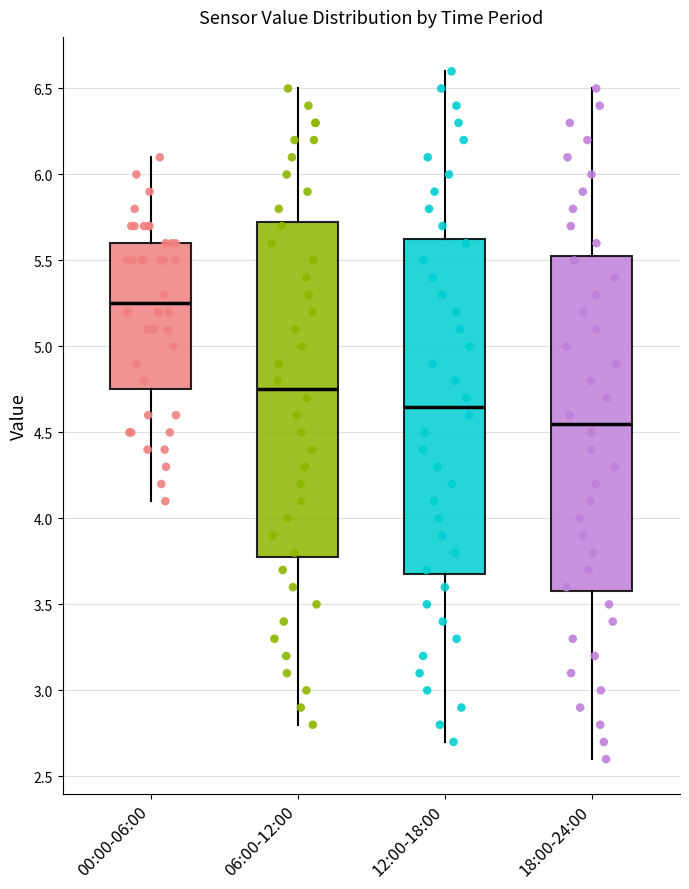

Reading left to right, transcribe this box plot: for each box, give where its median line is, the range the box spans, and where its two whiskers end, as read against the y-axis. The values are not printed on the chart, so give them approximately, as read against the axis.

00:00-06:00: median 5.25, box 4.75 to 5.60, whiskers 4.10 to 6.10
06:00-12:00: median 4.75, box 3.80 to 5.75, whiskers 2.80 to 6.50
12:00-18:00: median 4.65, box 3.70 to 5.65, whiskers 2.70 to 6.60
18:00-24:00: median 4.55, box 3.60 to 5.55, whiskers 2.60 to 6.50